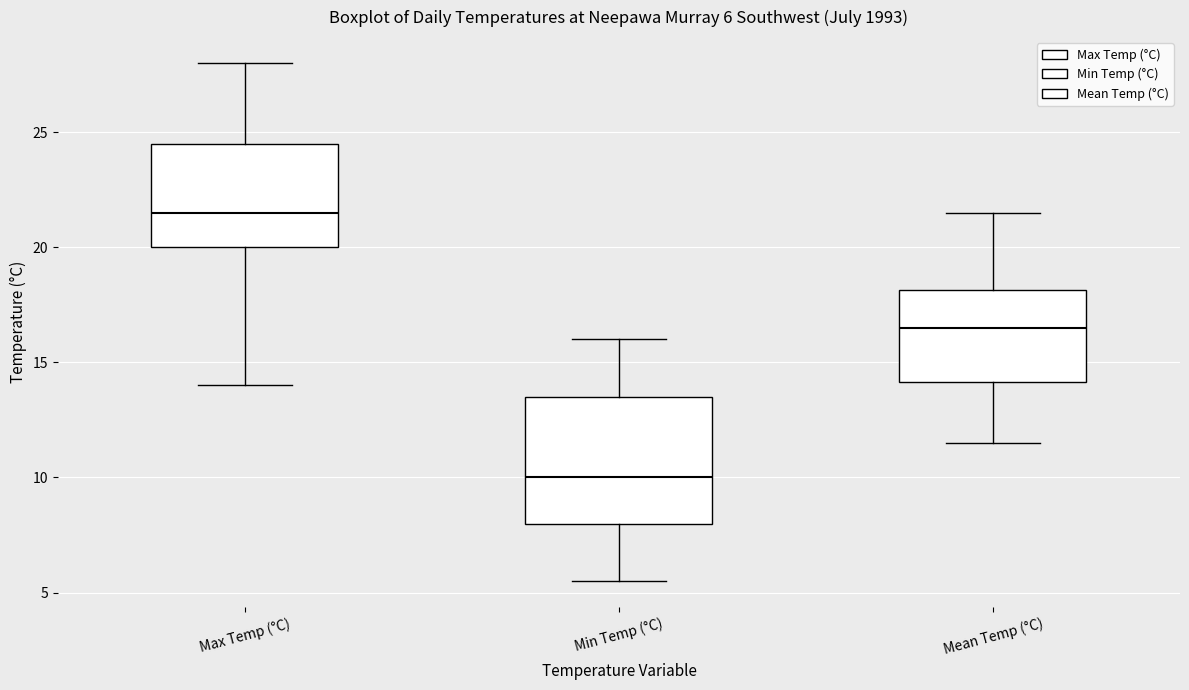

Which box's median line is the highest?

Max Temp (°C)